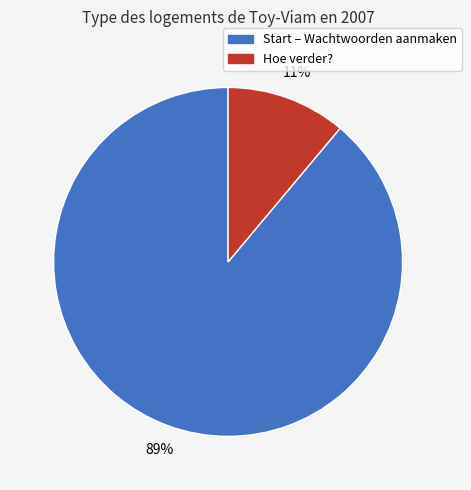

To the nearest percent, what is the difference between the largest and smallest slice percentages?

78%